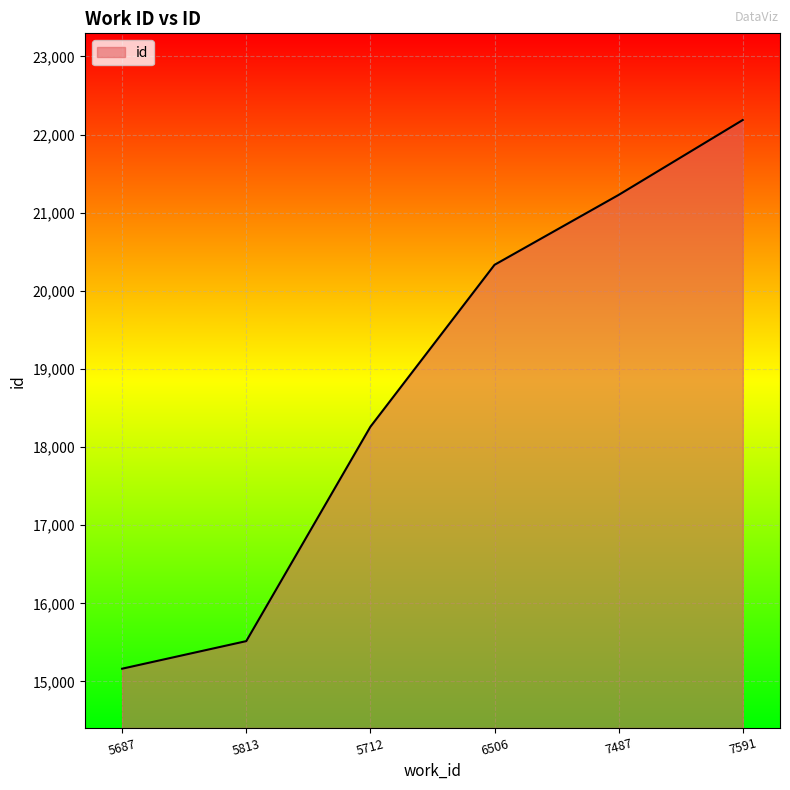

Reading left to right, extract all data points from this chart.

15163	15516	18260	20333	21228	22187